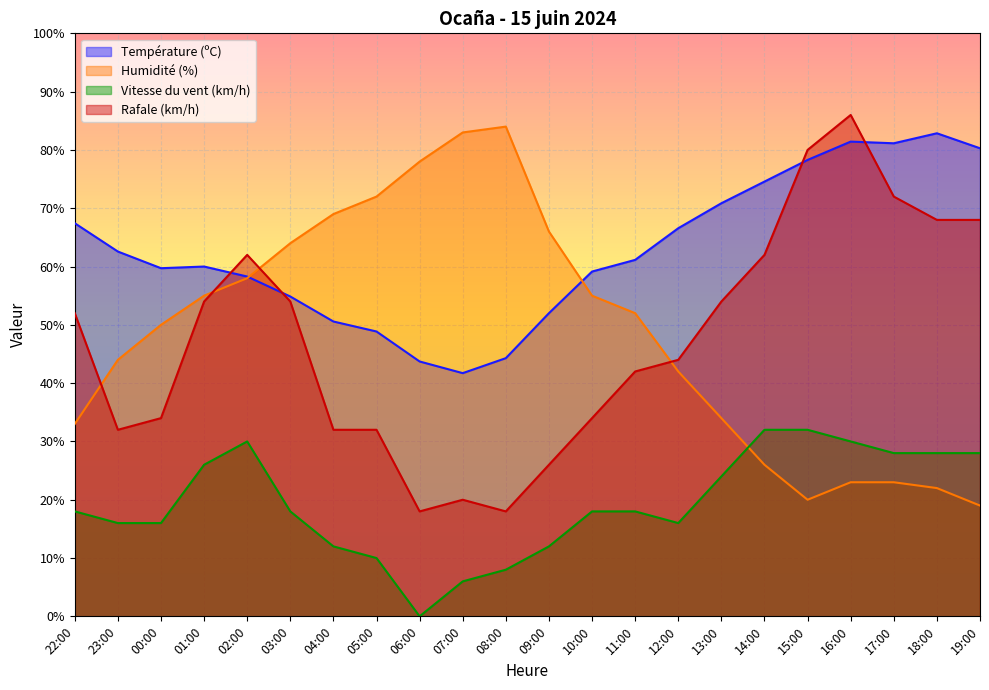

What is the label of the 8th point from the right?

12:00